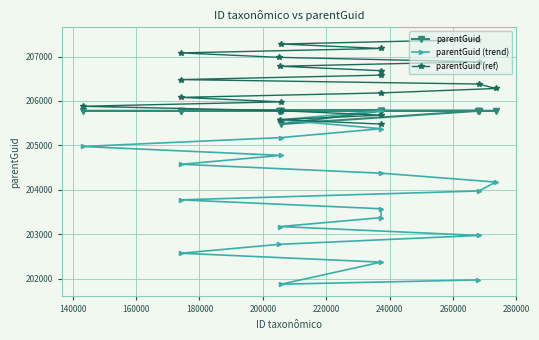

List the series in order of their overall mean, highest first.

parentGuid (ref), parentGuid, parentGuid (trend)